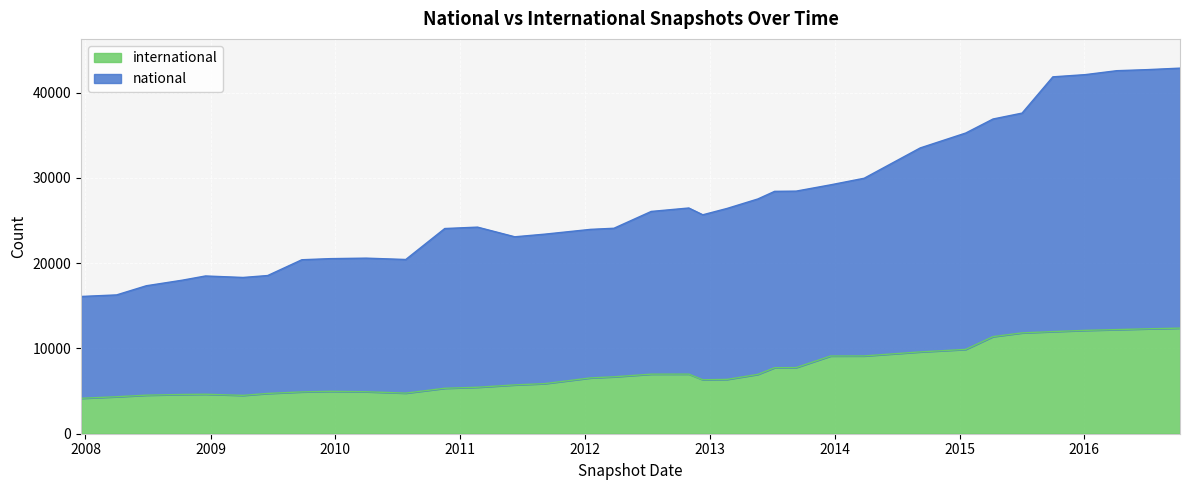

Where is national nearest to the value 21213?

2014-03-28